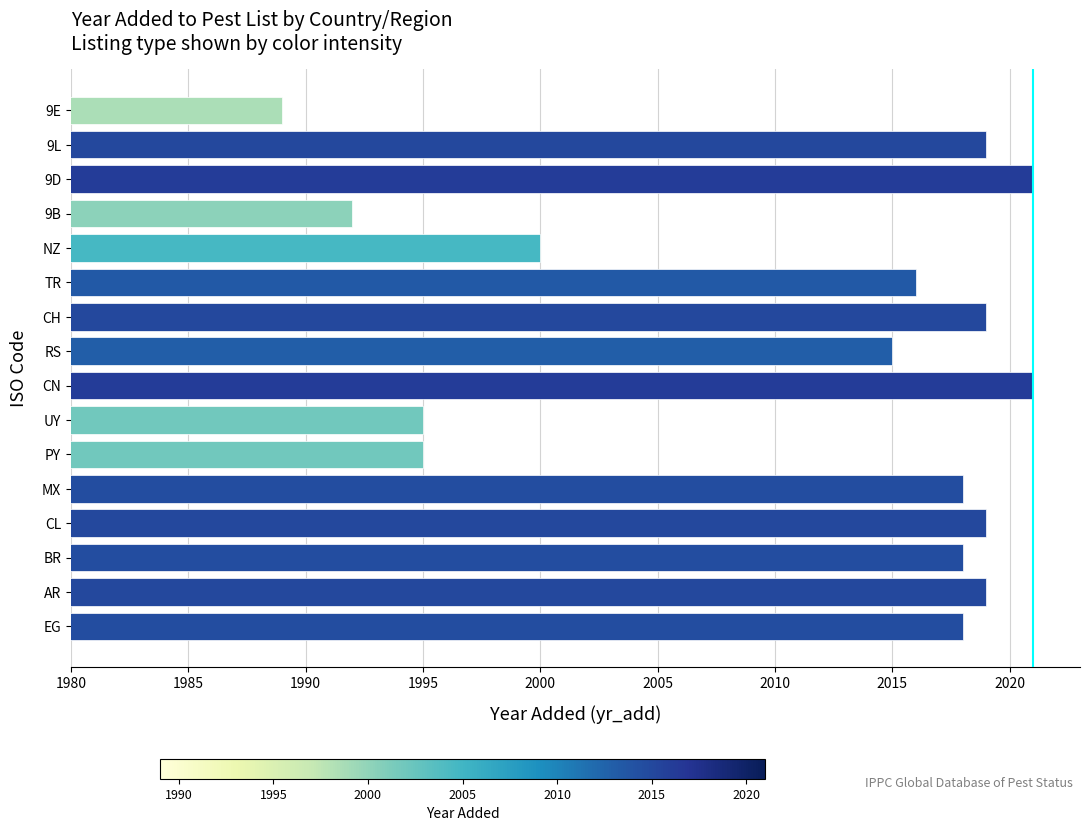

Reading bottom to top, extract all data points from this chart.

EG=2018	AR=2019	BR=2018	CL=2019	MX=2018	PY=1995	UY=1995	CN=2021	RS=2015	CH=2019	TR=2016	NZ=2000	9B=1992	9D=2021	9L=2019	9E=1989